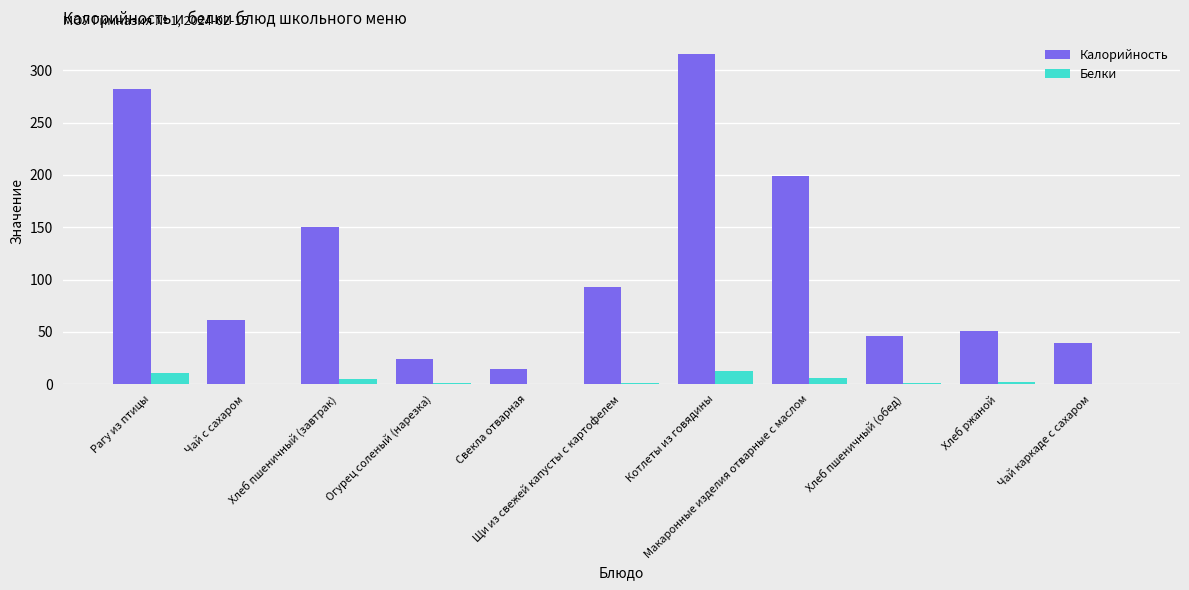

What is the spread (max minus min) of values at Щи из свежей капусты с картофелем?

91.9